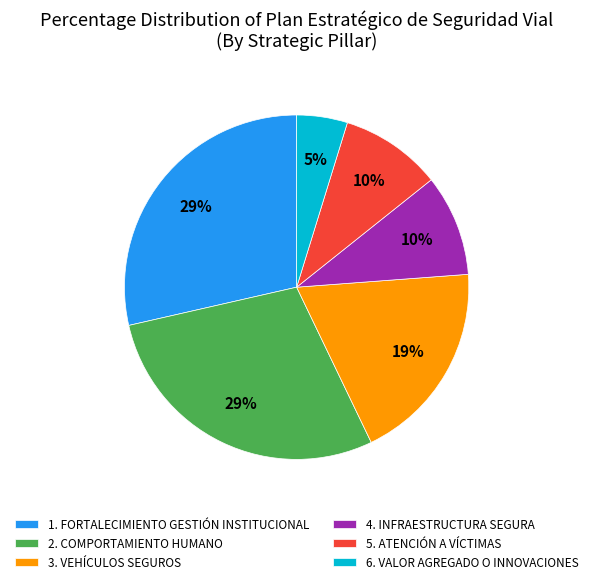

To the nearest percent, what percentage of the pie is 4. INFRAESTRUCTURA SEGURA?

10%